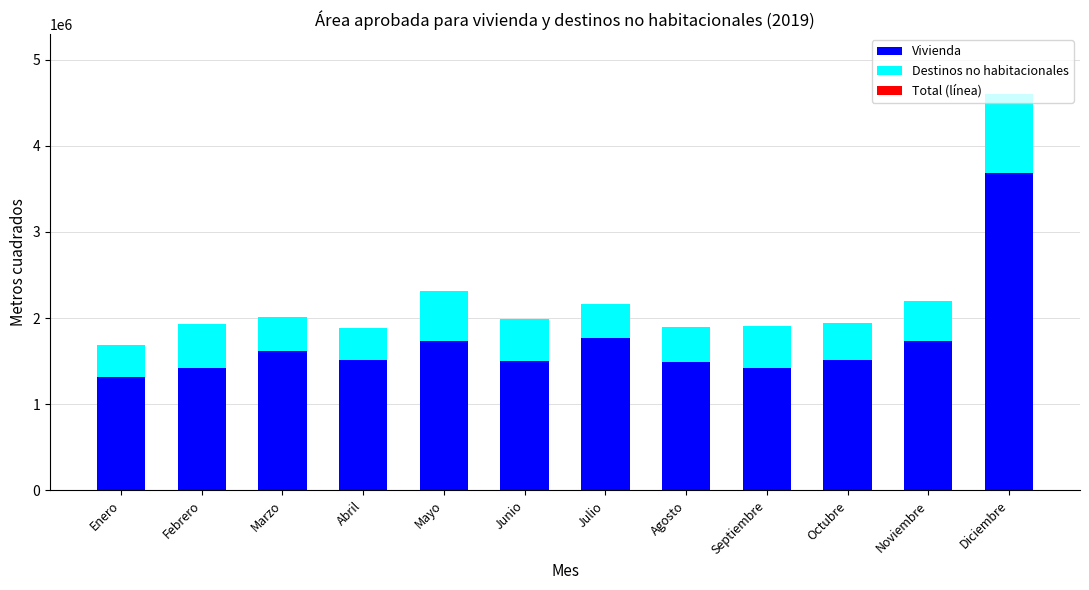

What is the total value across all series at Marzo?

2014571